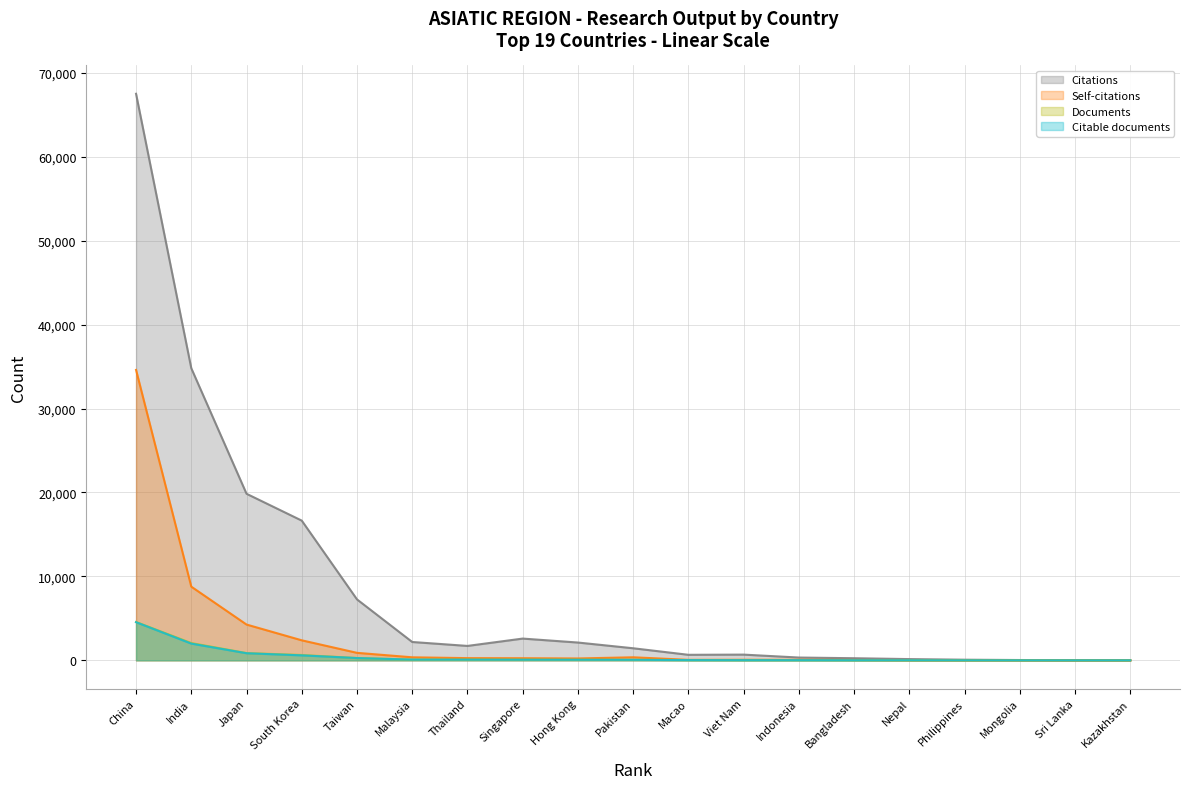

What is the total value across all series at Thailand?

2149